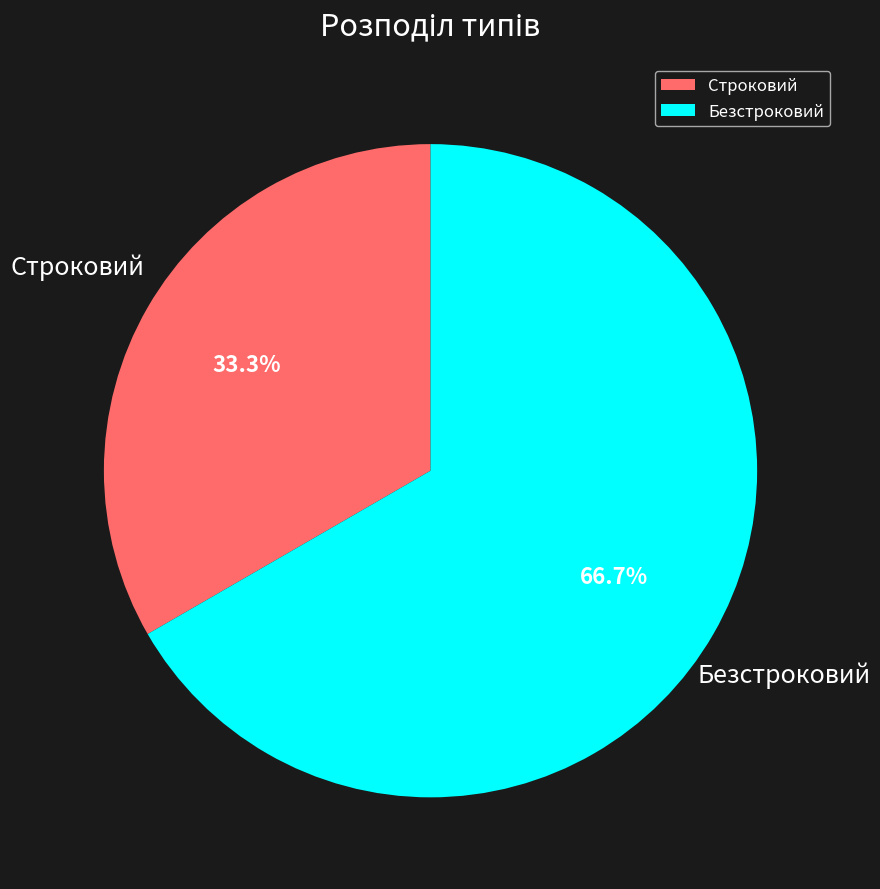

What percentage is the Строковий slice, to the nearest percent?

33%